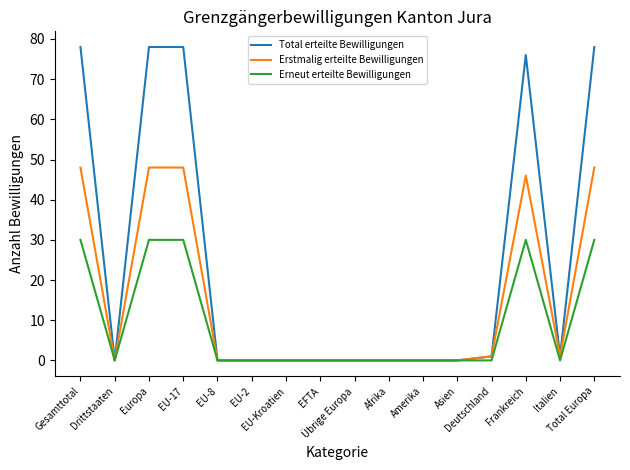

Rank the series by their average value, from highest to lowest.

Total erteilte Bewilligungen, Erstmalig erteilte Bewilligungen, Erneut erteilte Bewilligungen